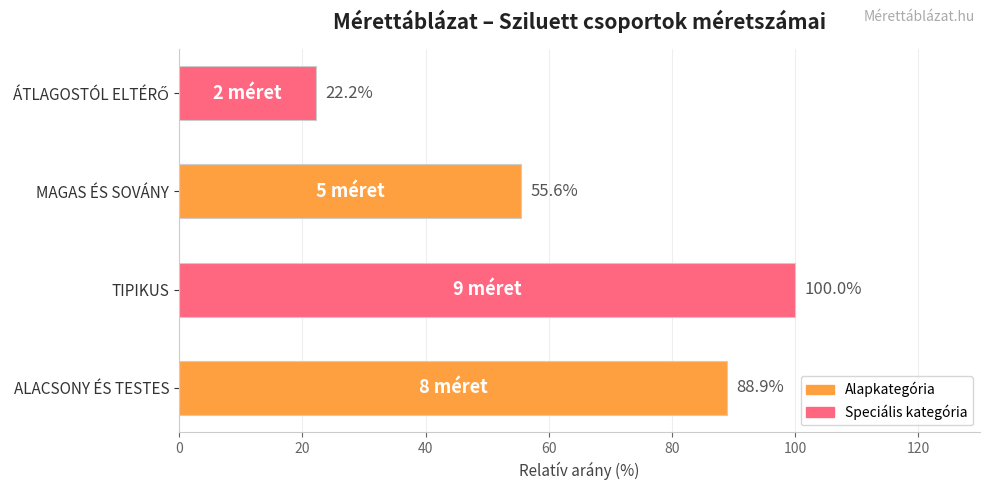

Reading top to bottom, transcribe all the data shown in this chart.

22.2	55.6	100.0	88.9